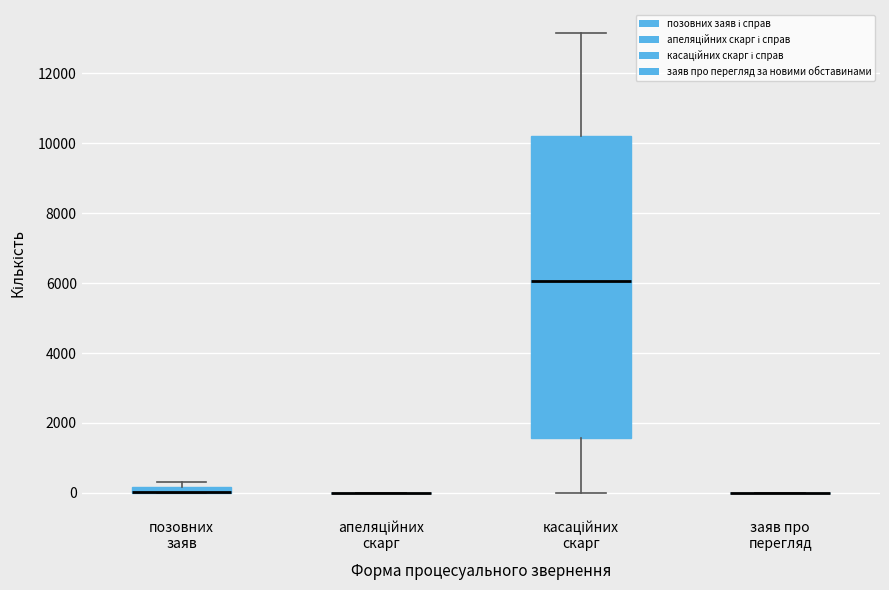

Where is the upper edge of the box for позовних заяв on the y-axis? The values are not printed on the chart, so give them approximately, as read against the axis.

200